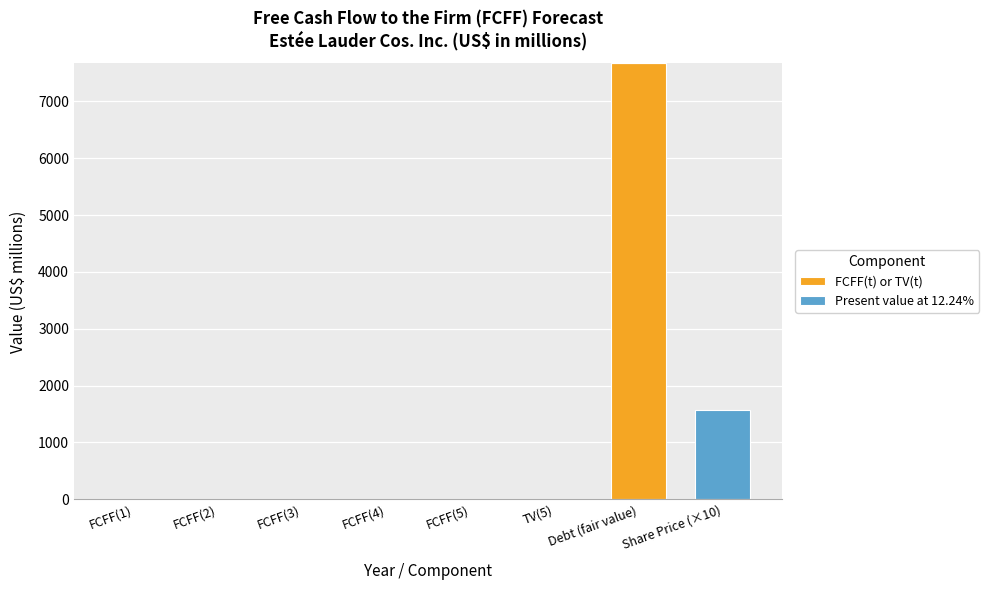

At which label does FCFF(t) or TV(t) reach its peak?

Debt (fair value)